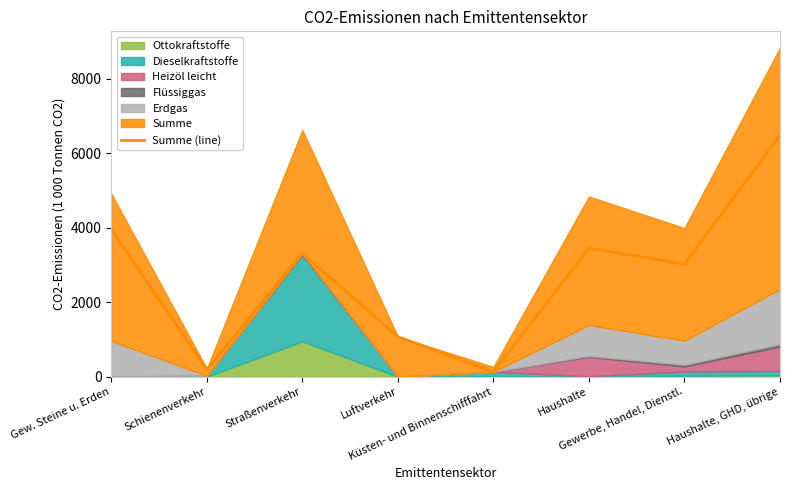

At which category does the chart reach its peak across all series?

Haushalte, GHD, übrige